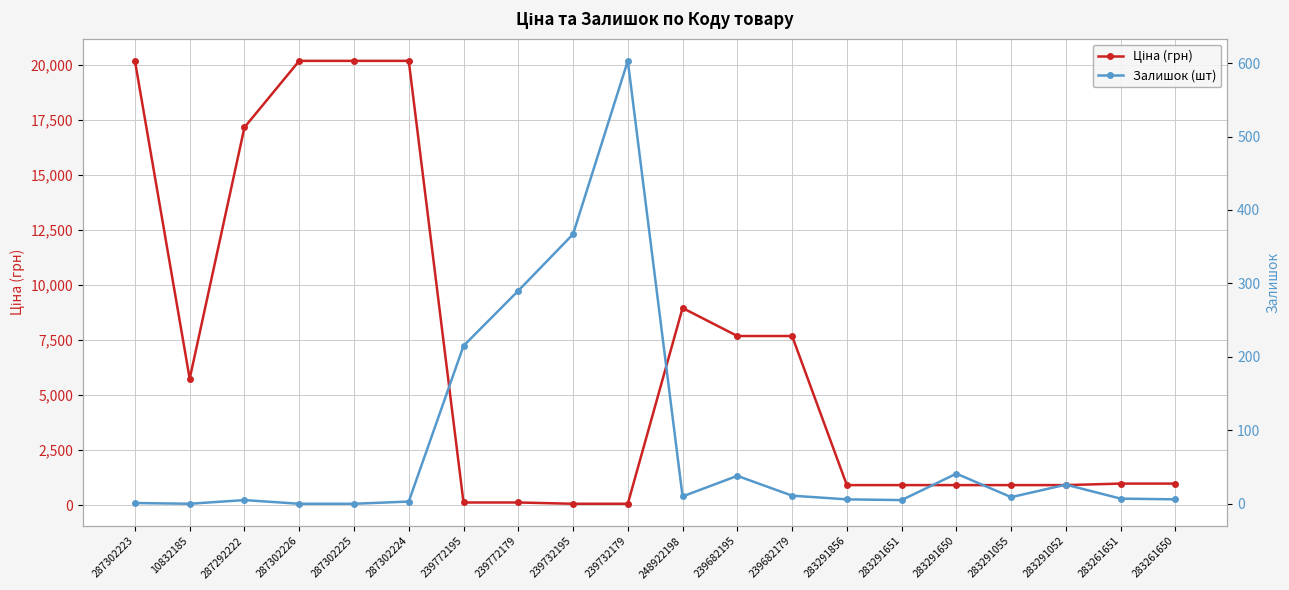

What are all the series names shown in the legend?

Ціна (грн), Залишок (шт)